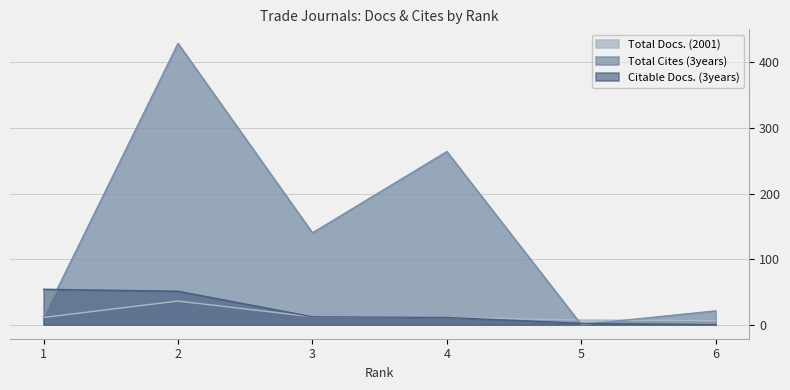

How many interior local peaks does the Total Docs. (2001) series have?

1